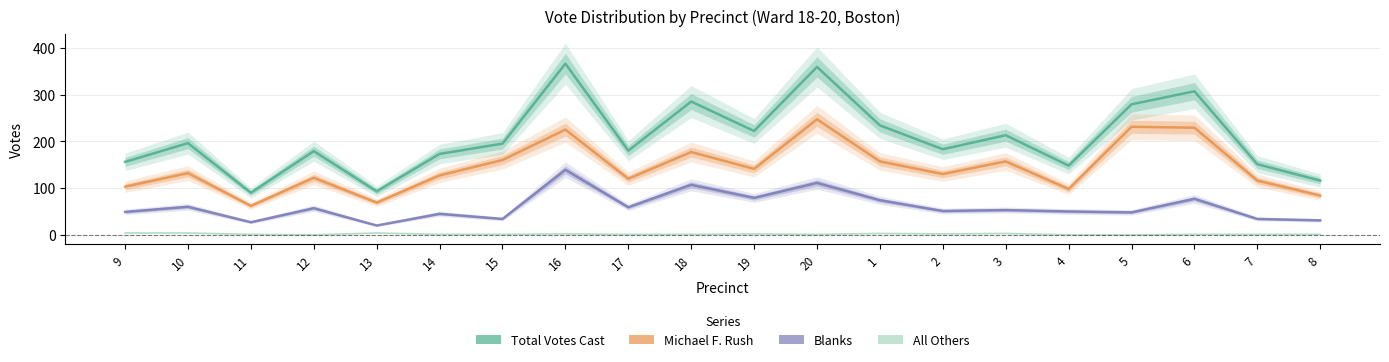

At which category is the sum across all series the highest?

16